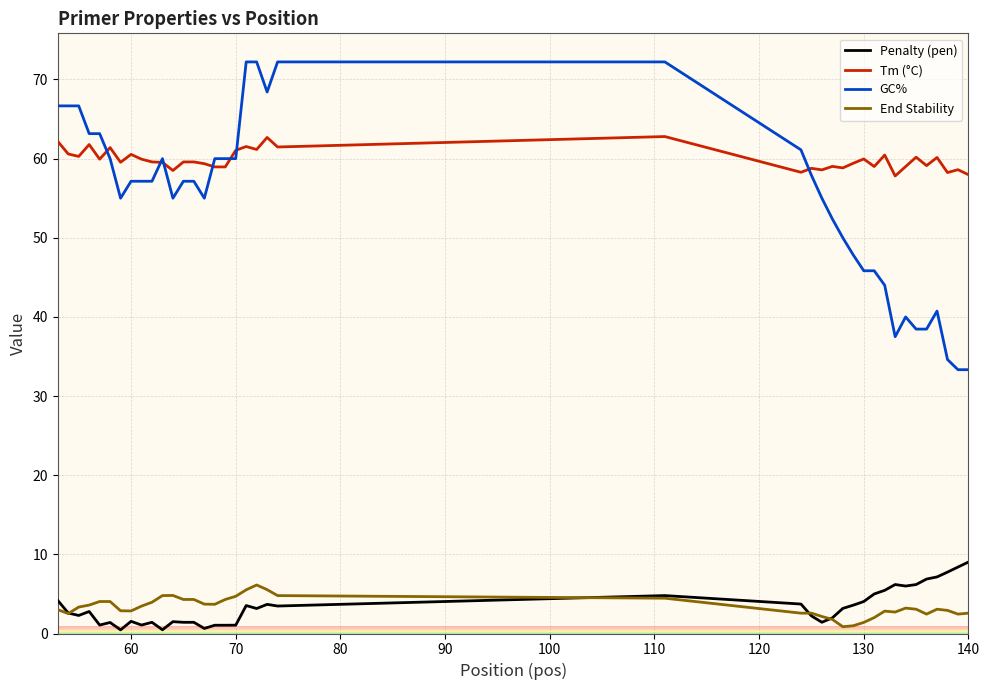

What is the maximum value for Penalty (pen)?

9.0